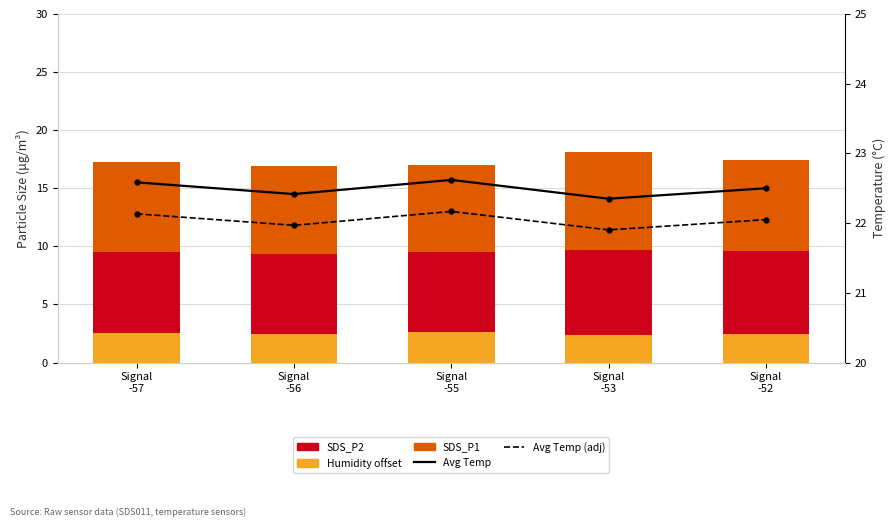

Rank the categories by SDS_P1 value from highest to lowest.

Signal
-53, Signal
-52, Signal
-57, Signal
-56, Signal
-55